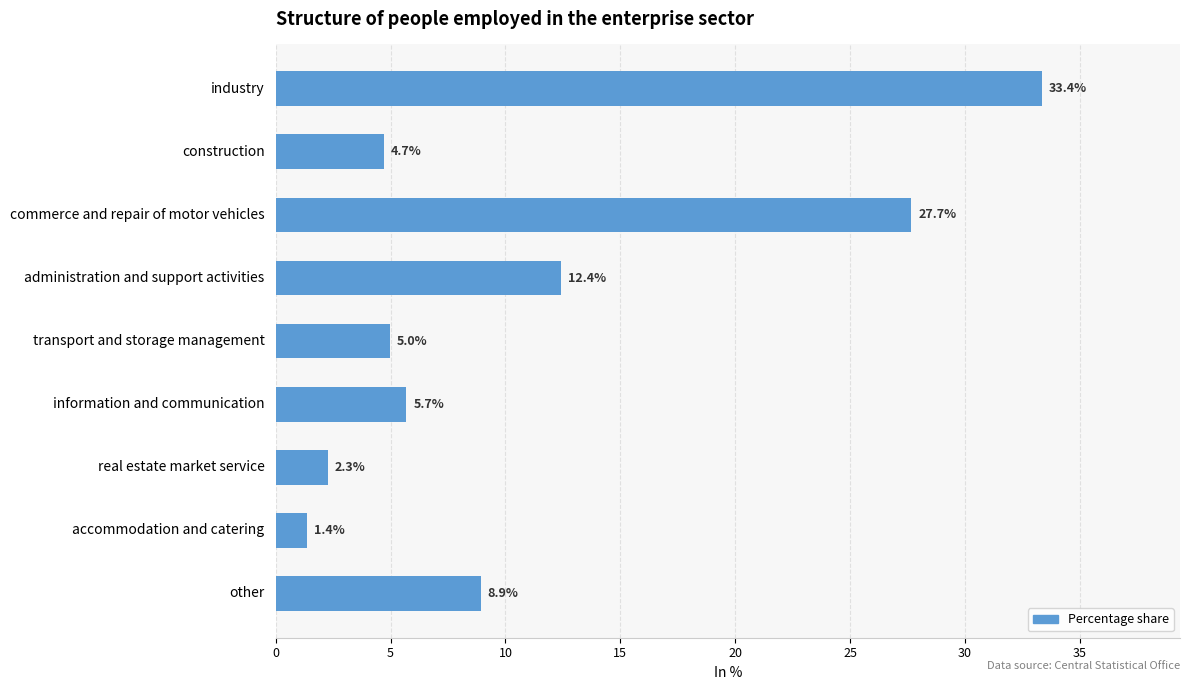

Which label corresponds to the smallest value in the chart?

accommodation and catering